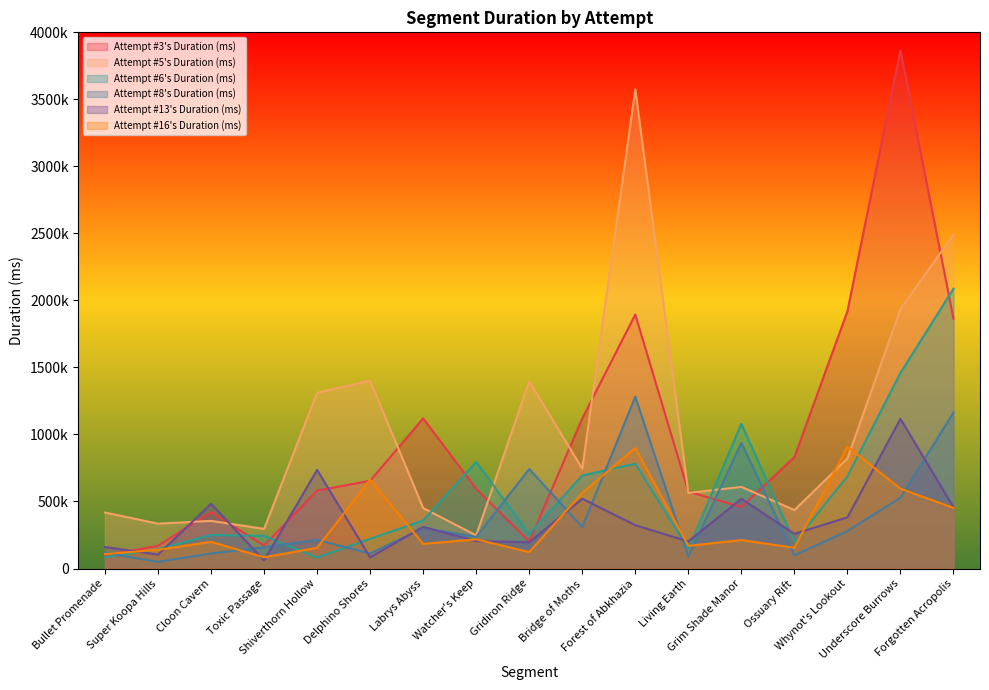

Which label corresponds to the largest value in the chart?

Underscore Burrows